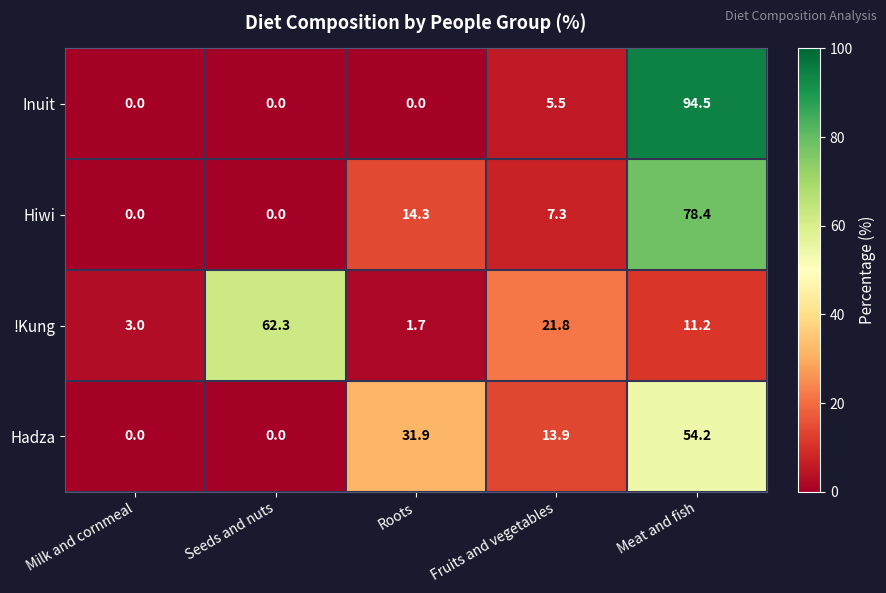

The !Kung series shows 0.4 at Roots. True or false?

False